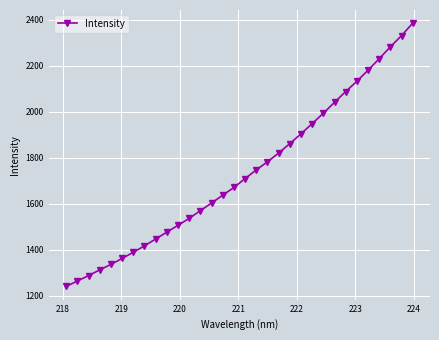

What is the maximum value shown in the chart?

2384.5